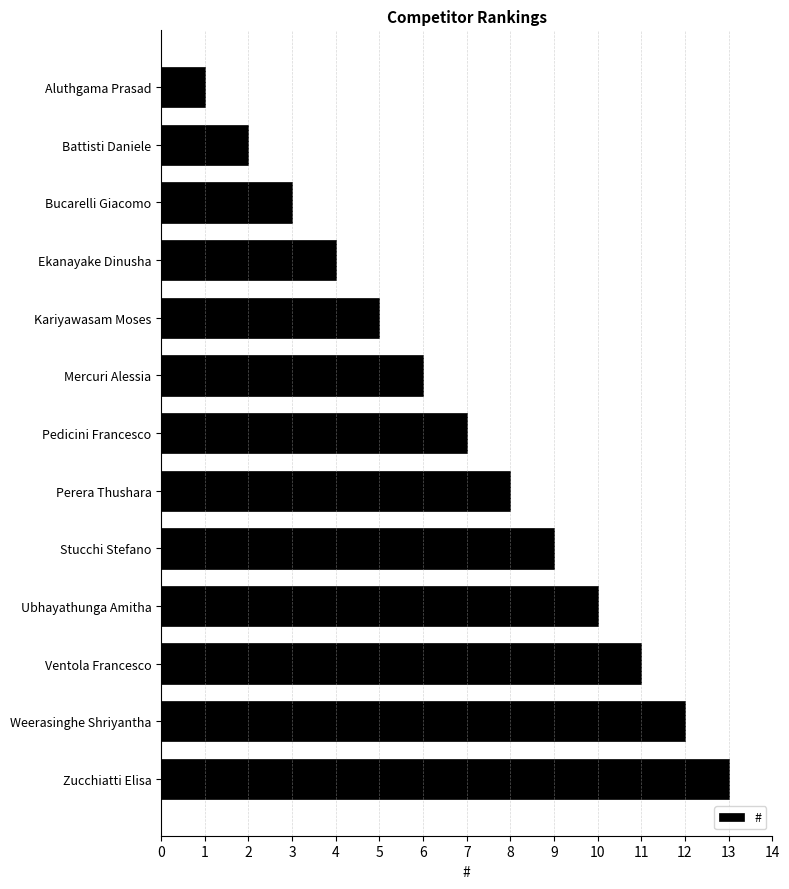

What is the label of the 4th bar from the top?

Ekanayake Dinusha